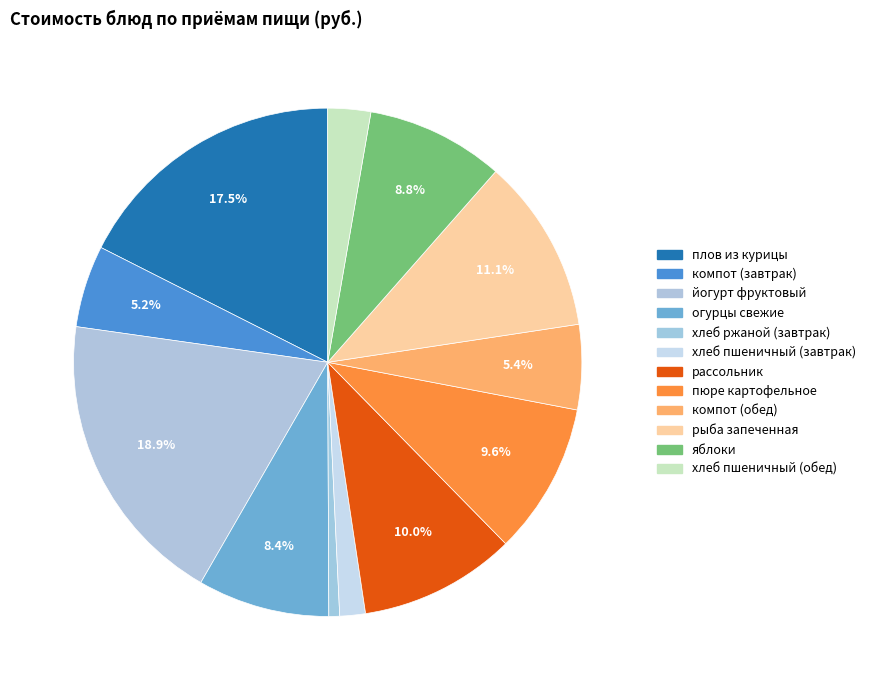

Is there a majority slice in this chart?

No